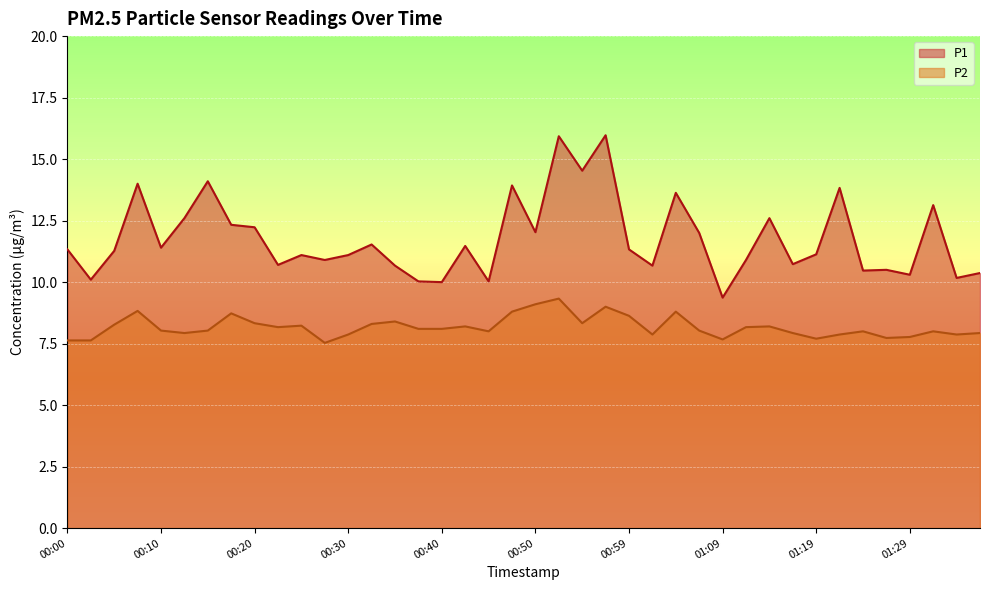

At which category does P2 reach its first local valley?

00:13